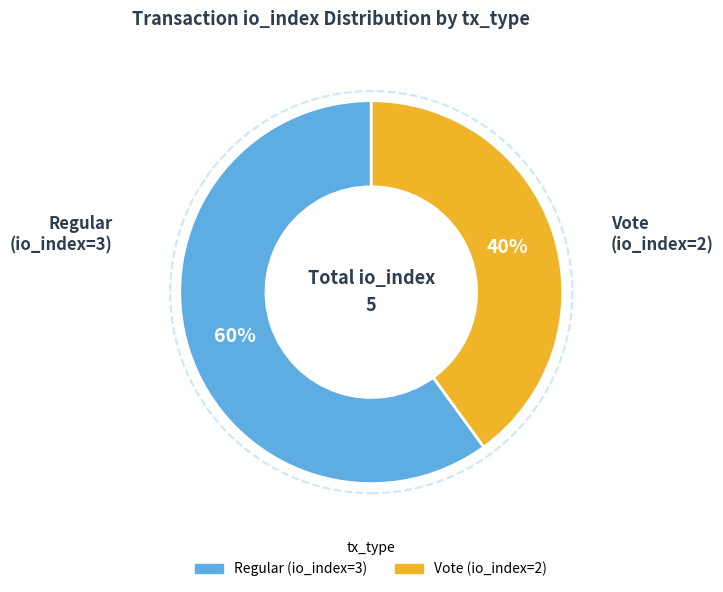

What is the largest slice in the pie chart?

Regular (io_index=3)